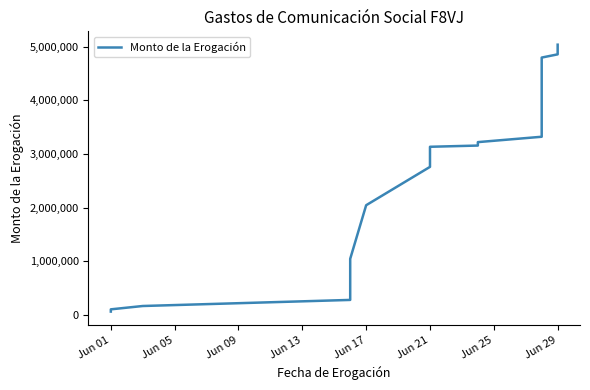

What is the average value?

2882053.8